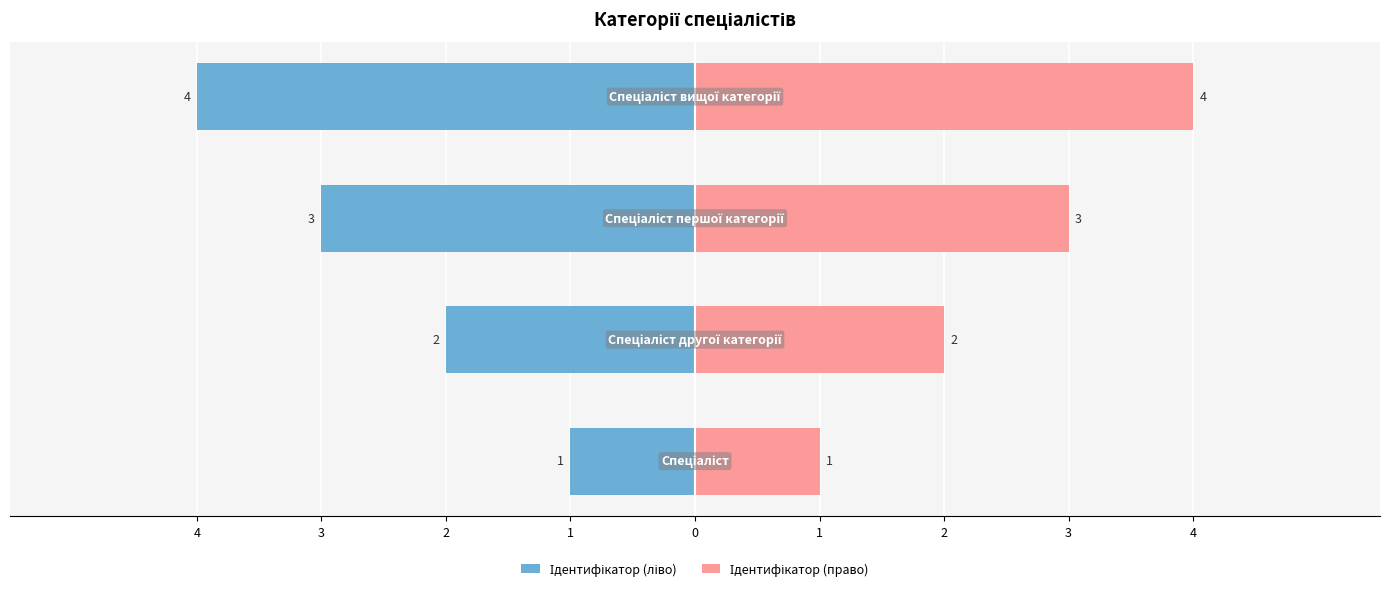

What is the difference between the Ідентифікатор (право) values at 2 and 1?

1